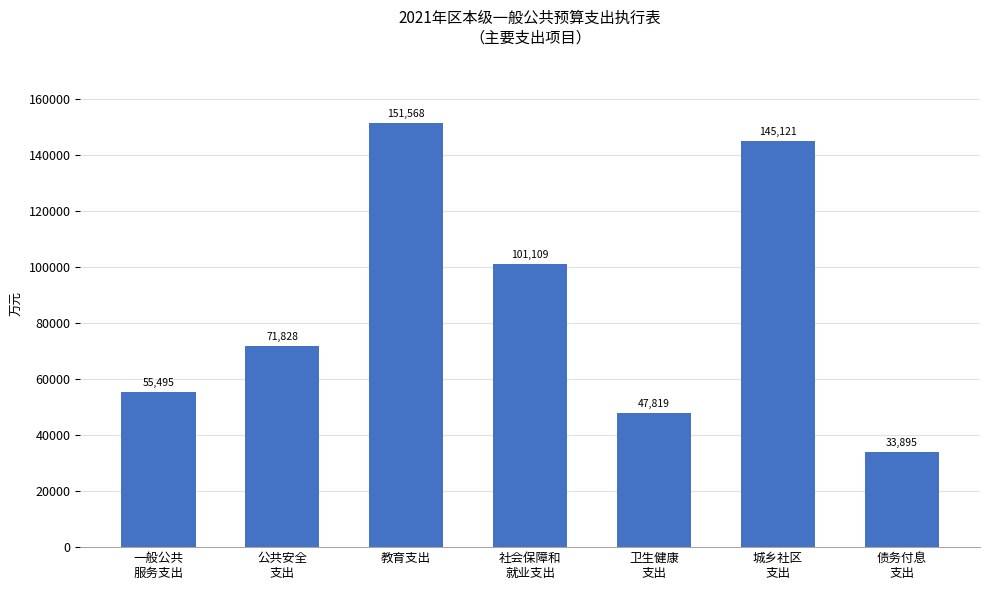

What is the label of the 1st bar from the right?

债务付息
支出